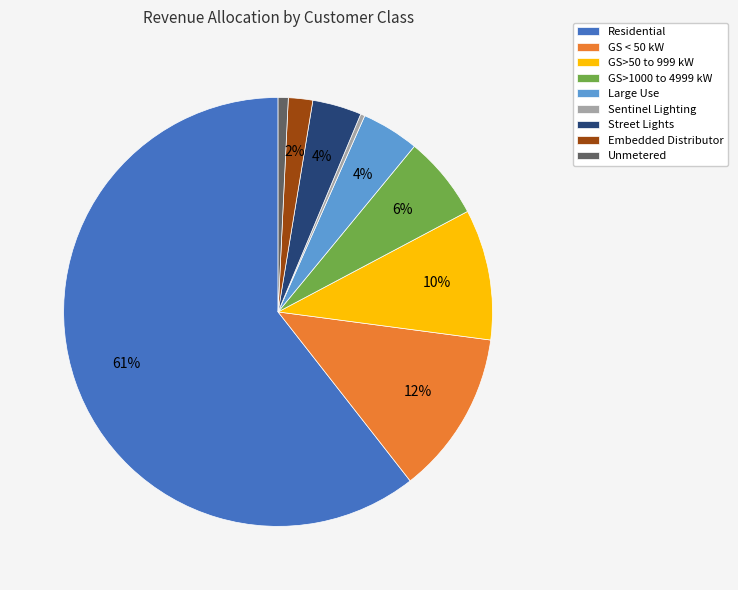

The GS>50 to 999 kW slice represents 3% of the pie. True or false?

False